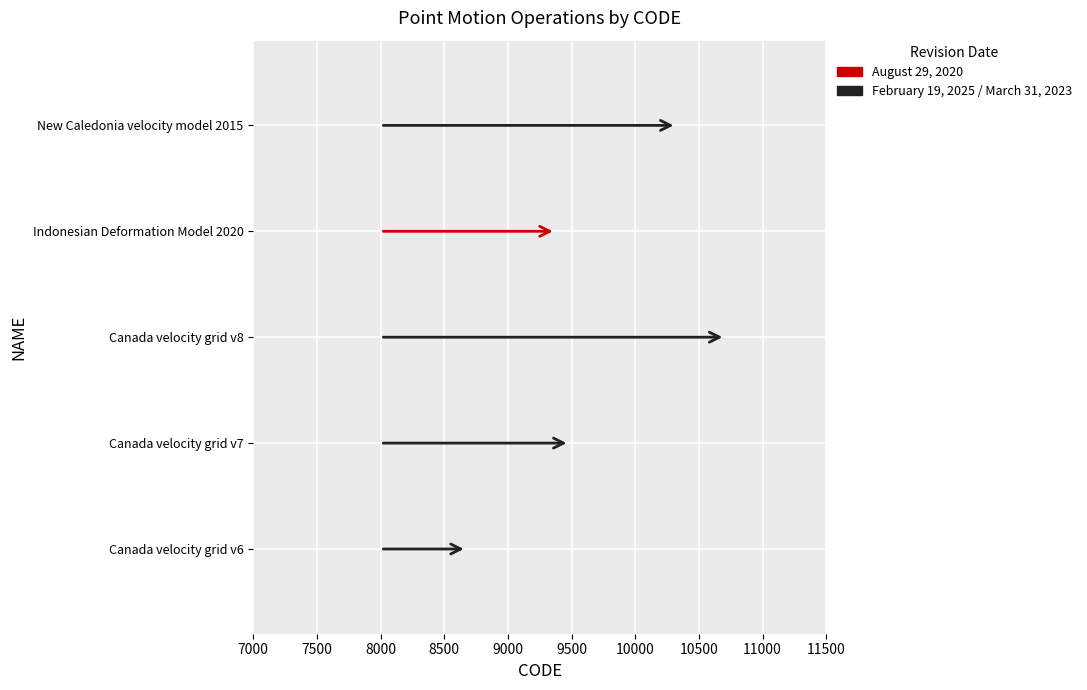

Reading left to right, transcribe all the data shown in this chart.

8676	9483	10707	9375	10323